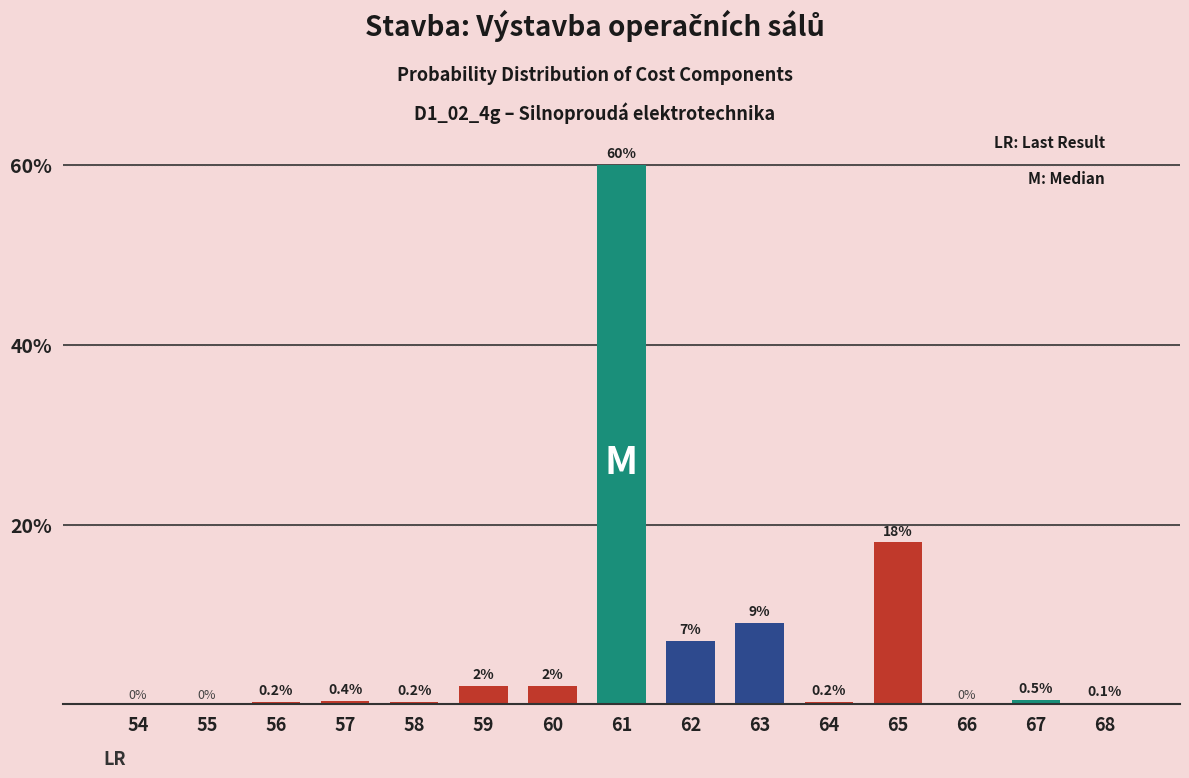

Which category has the highest value across all series?

61